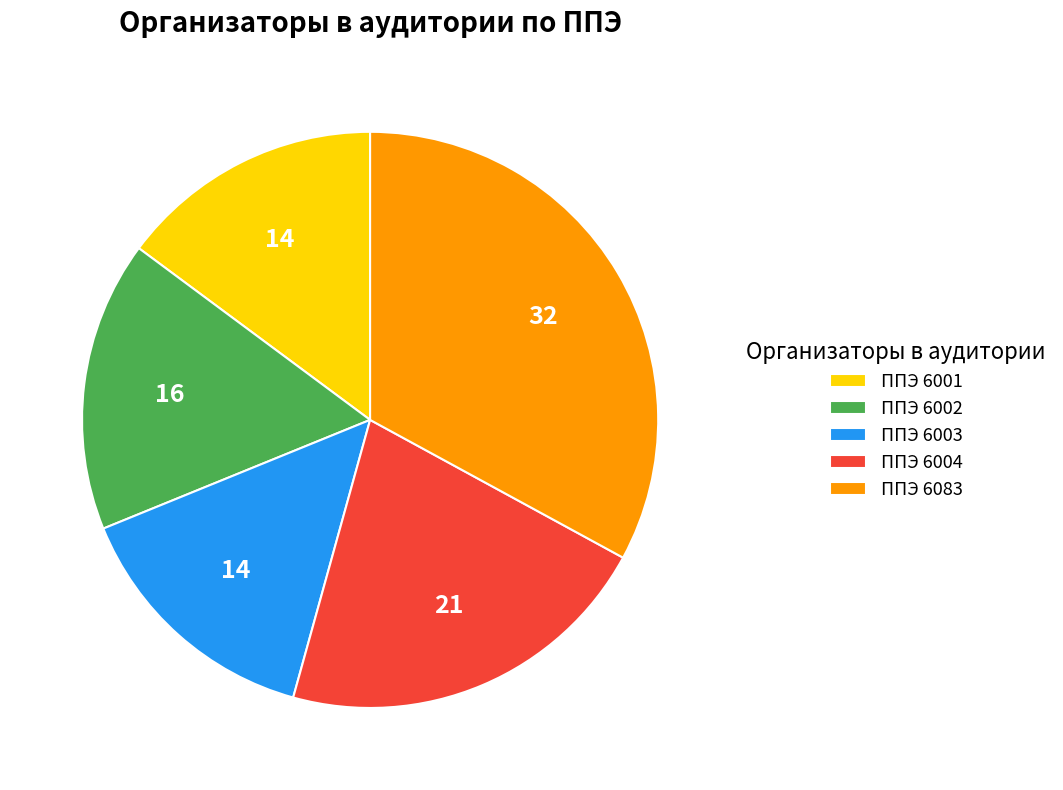

Which category has the biggest portion of the pie?

ППЭ 6083